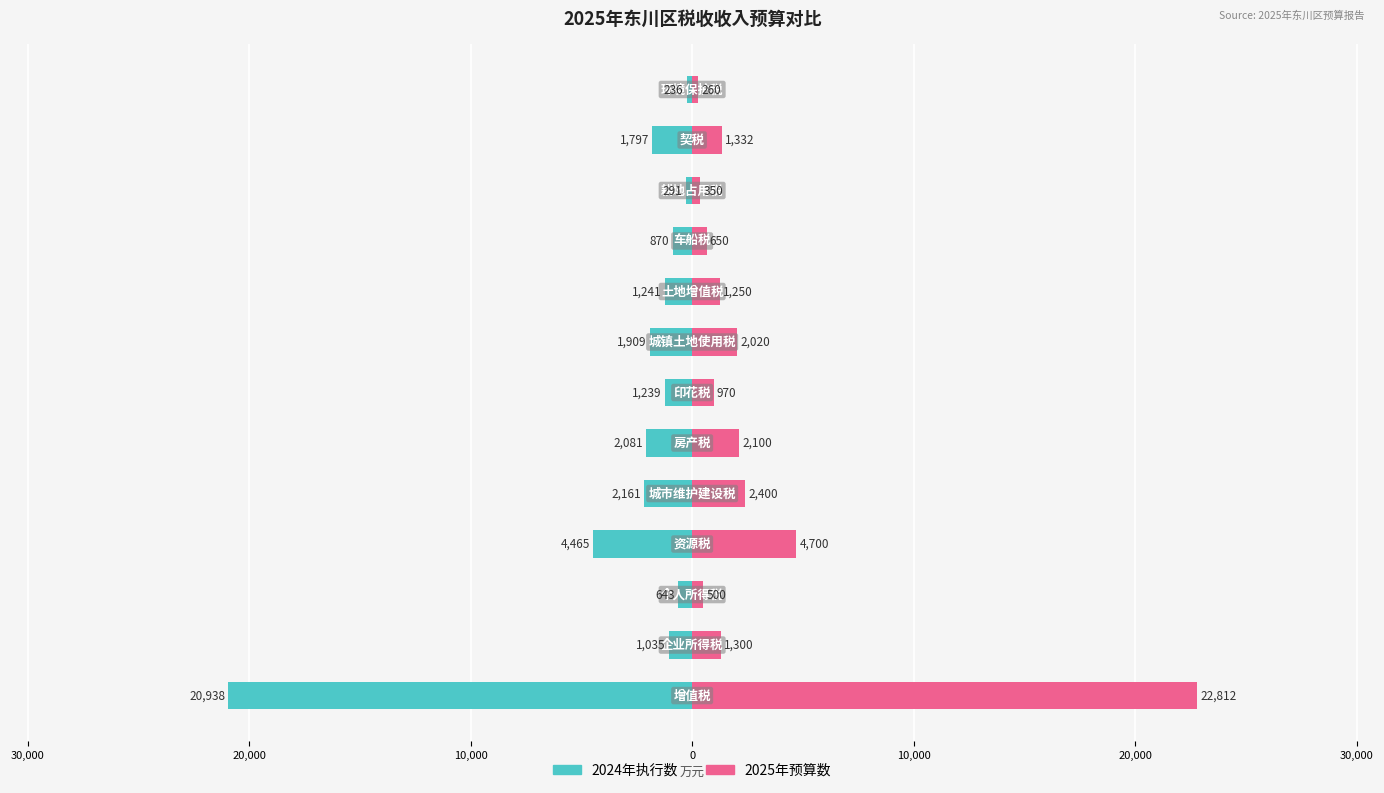

Count the number of data series in this chart.

2